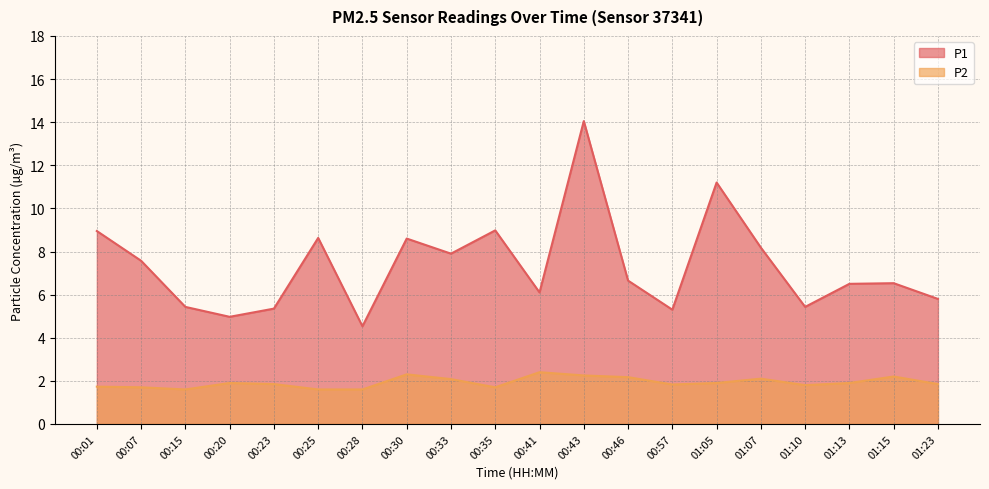

Where is P1 nearest to the value 9?

00:35